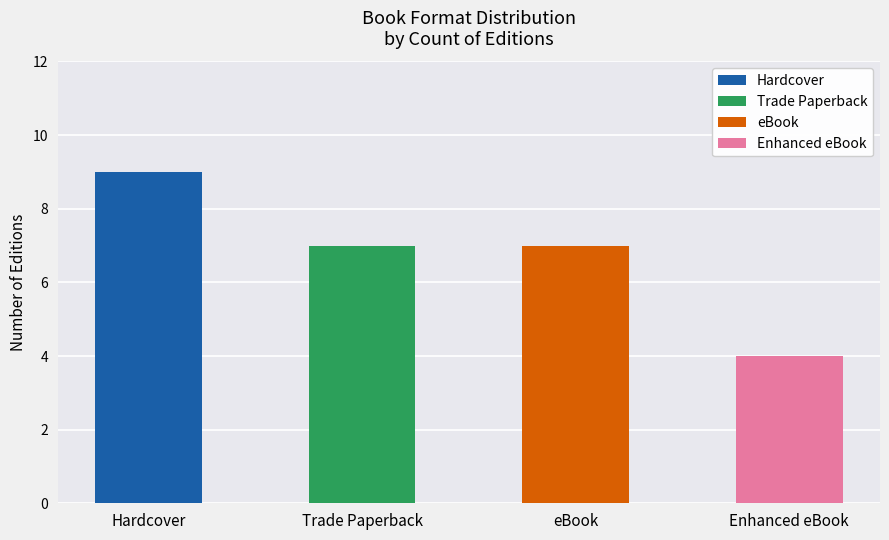

Which series has the widest spread of values?

Hardcover